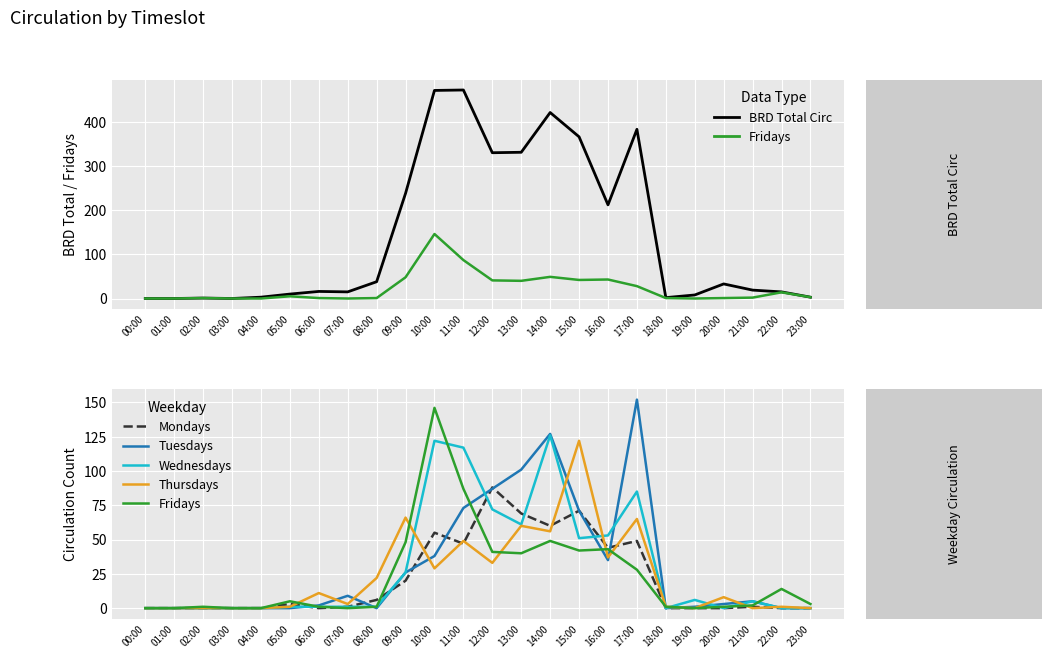

True or false: Tuesdays and Mondays cross at least once.

True